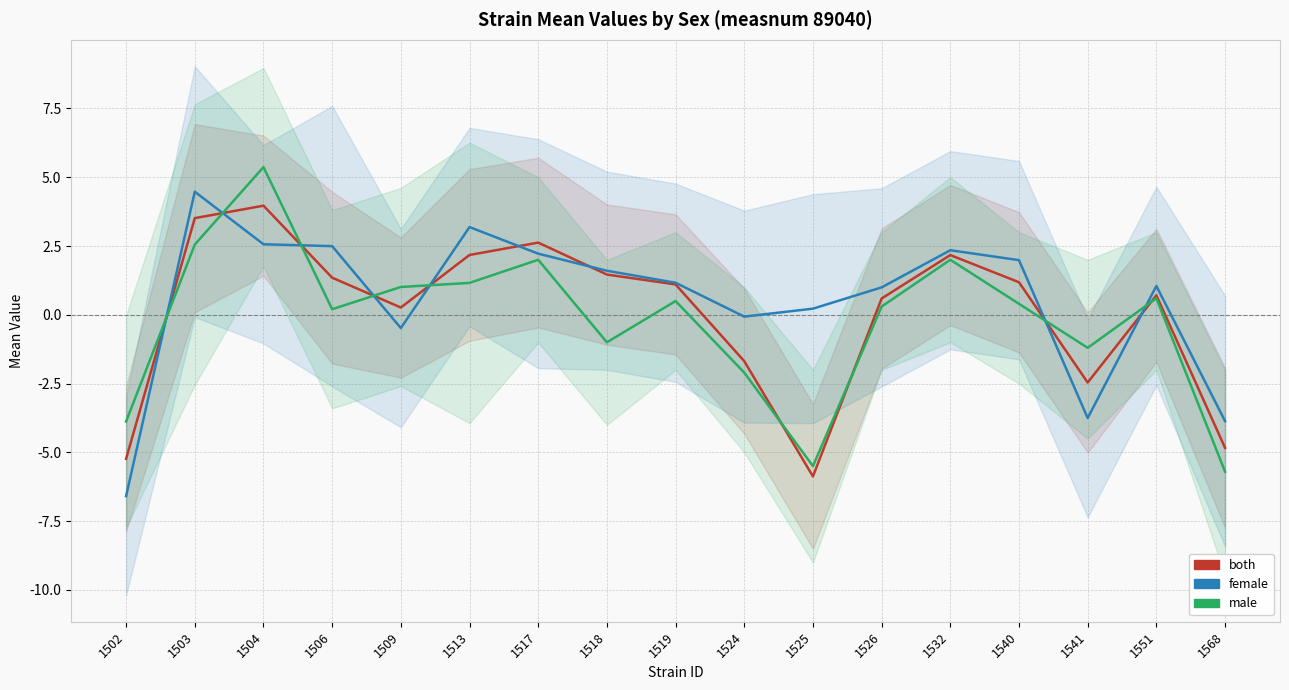

What is the minimum value shown in the chart?

-6.6